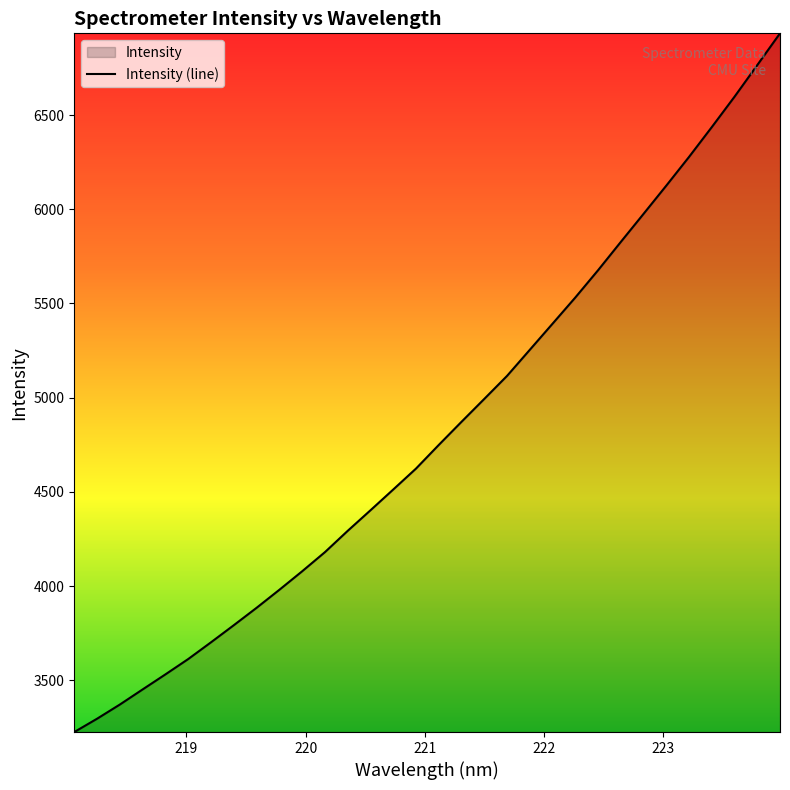

Reading left to right, extract all data points from this chart.

3224.7	3295.4	3370.7	3451.0	3530.8	3612.3	3701.1	3791.9	3884.2	3979.9	4078.1	4179.7	4292.8	4402.0	4512.2	4623.4	4748.9	4871.9	4993.3	5115.5	5254.1	5392.7	5531.7	5676.5	5826.9	5975.9	6125.8	6278.3	6436.5	6597.9	6765.8	6934.3